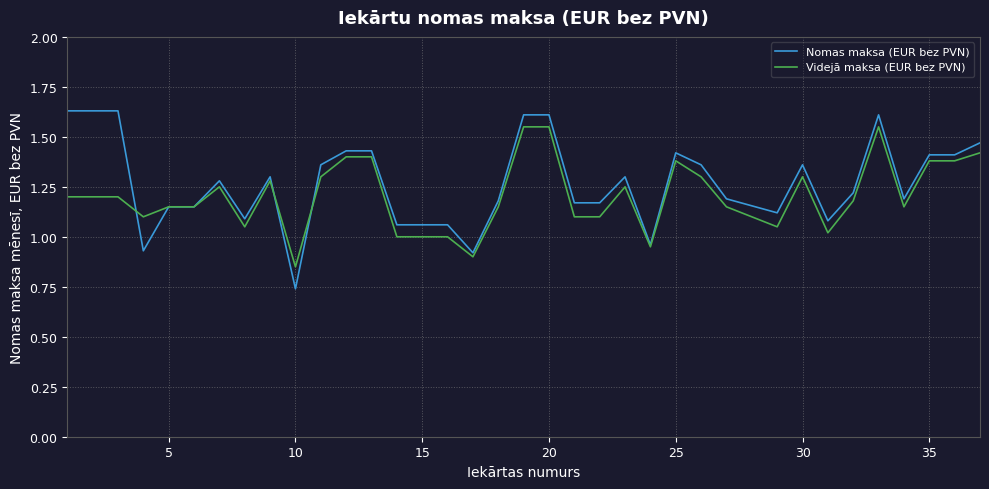

Which series has the widest spread of values?

Nomas maksa (EUR bez PVN)